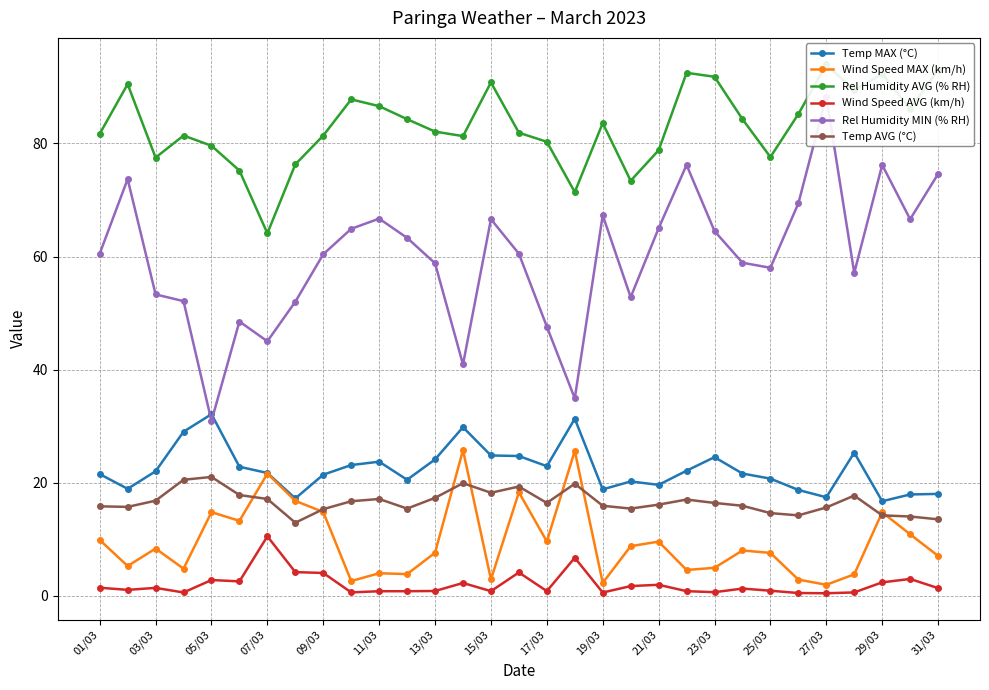

Read the Temp MAX (°C) value at 27/03.

17.4